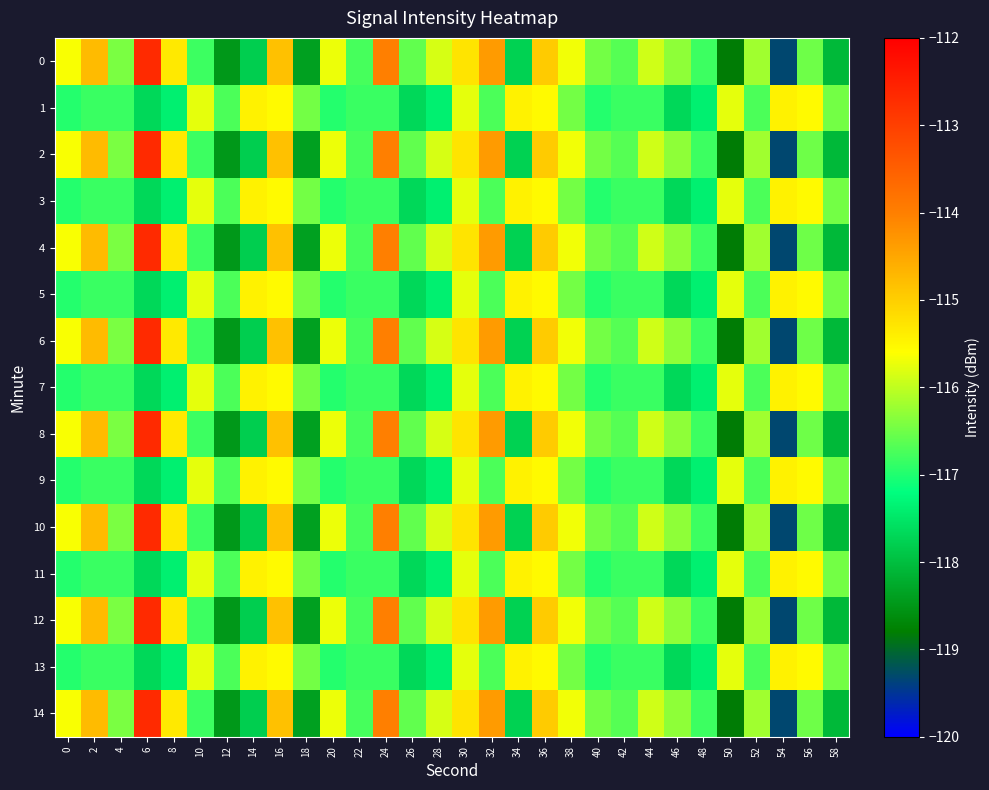

Reading right to left, list all the values displayed in this chart.

0: 58=-118.1	56=-116.5	54=-119.3	52=-116.2	50=-118.8	48=-116.8	46=-116.3	44=-115.9	42=-116.7	40=-116.5	38=-115.7	36=-115.0	34=-117.8	32=-114.4	30=-115.3	28=-115.9	26=-116.6	24=-114.0	22=-116.8	20=-115.7	18=-118.4	16=-114.8	14=-117.8	12=-118.5	10=-116.8	8=-115.3	6=-112.7	4=-116.4	2=-114.8	0=-115.6
1: 58=-116.5	56=-115.5	54=-115.5	52=-116.7	50=-115.8	48=-117.4	46=-117.7	44=-116.8	42=-116.8	40=-117.0	38=-116.5	36=-115.5	34=-115.5	32=-116.7	30=-115.8	28=-117.4	26=-117.7	24=-116.8	22=-116.8	20=-117.0	18=-116.5	16=-115.5	14=-115.5	12=-116.7	10=-115.8	8=-117.4	6=-117.7	4=-116.8	2=-116.8	0=-117.0
2: 58=-118.1	56=-116.5	54=-119.3	52=-116.2	50=-118.8	48=-116.8	46=-116.3	44=-115.9	42=-116.7	40=-116.5	38=-115.7	36=-115.0	34=-117.8	32=-114.4	30=-115.3	28=-115.9	26=-116.6	24=-114.0	22=-116.8	20=-115.7	18=-118.4	16=-114.8	14=-117.8	12=-118.5	10=-116.8	8=-115.3	6=-112.7	4=-116.4	2=-114.8	0=-115.6
3: 58=-116.5	56=-115.5	54=-115.5	52=-116.7	50=-115.8	48=-117.4	46=-117.7	44=-116.8	42=-116.8	40=-117.0	38=-116.5	36=-115.5	34=-115.5	32=-116.7	30=-115.8	28=-117.4	26=-117.7	24=-116.8	22=-116.8	20=-117.0	18=-116.5	16=-115.5	14=-115.5	12=-116.7	10=-115.8	8=-117.4	6=-117.7	4=-116.8	2=-116.8	0=-117.0
4: 58=-118.1	56=-116.5	54=-119.3	52=-116.2	50=-118.8	48=-116.8	46=-116.3	44=-115.9	42=-116.7	40=-116.5	38=-115.7	36=-115.0	34=-117.8	32=-114.4	30=-115.3	28=-115.9	26=-116.6	24=-114.0	22=-116.8	20=-115.7	18=-118.4	16=-114.8	14=-117.8	12=-118.5	10=-116.8	8=-115.3	6=-112.7	4=-116.4	2=-114.8	0=-115.6
5: 58=-116.5	56=-115.5	54=-115.5	52=-116.7	50=-115.8	48=-117.4	46=-117.7	44=-116.8	42=-116.8	40=-117.0	38=-116.5	36=-115.5	34=-115.5	32=-116.7	30=-115.8	28=-117.4	26=-117.7	24=-116.8	22=-116.8	20=-117.0	18=-116.5	16=-115.5	14=-115.5	12=-116.7	10=-115.8	8=-117.4	6=-117.7	4=-116.8	2=-116.8	0=-117.0
6: 58=-118.1	56=-116.5	54=-119.3	52=-116.2	50=-118.8	48=-116.8	46=-116.3	44=-115.9	42=-116.7	40=-116.5	38=-115.7	36=-115.0	34=-117.8	32=-114.4	30=-115.3	28=-115.9	26=-116.6	24=-114.0	22=-116.8	20=-115.7	18=-118.4	16=-114.8	14=-117.8	12=-118.5	10=-116.8	8=-115.3	6=-112.7	4=-116.4	2=-114.8	0=-115.6
7: 58=-116.5	56=-115.5	54=-115.5	52=-116.7	50=-115.8	48=-117.4	46=-117.7	44=-116.8	42=-116.8	40=-117.0	38=-116.5	36=-115.5	34=-115.5	32=-116.7	30=-115.8	28=-117.4	26=-117.7	24=-116.8	22=-116.8	20=-117.0	18=-116.5	16=-115.5	14=-115.5	12=-116.7	10=-115.8	8=-117.4	6=-117.7	4=-116.8	2=-116.8	0=-117.0
8: 58=-118.1	56=-116.5	54=-119.3	52=-116.2	50=-118.8	48=-116.8	46=-116.3	44=-115.9	42=-116.7	40=-116.5	38=-115.7	36=-115.0	34=-117.8	32=-114.4	30=-115.3	28=-115.9	26=-116.6	24=-114.0	22=-116.8	20=-115.7	18=-118.4	16=-114.8	14=-117.8	12=-118.5	10=-116.8	8=-115.3	6=-112.7	4=-116.4	2=-114.8	0=-115.6
9: 58=-116.5	56=-115.5	54=-115.5	52=-116.7	50=-115.8	48=-117.4	46=-117.7	44=-116.8	42=-116.8	40=-117.0	38=-116.5	36=-115.5	34=-115.5	32=-116.7	30=-115.8	28=-117.4	26=-117.7	24=-116.8	22=-116.8	20=-117.0	18=-116.5	16=-115.5	14=-115.5	12=-116.7	10=-115.8	8=-117.4	6=-117.7	4=-116.8	2=-116.8	0=-117.0
10: 58=-118.1	56=-116.5	54=-119.3	52=-116.2	50=-118.8	48=-116.8	46=-116.3	44=-115.9	42=-116.7	40=-116.5	38=-115.7	36=-115.0	34=-117.8	32=-114.4	30=-115.3	28=-115.9	26=-116.6	24=-114.0	22=-116.8	20=-115.7	18=-118.4	16=-114.8	14=-117.8	12=-118.5	10=-116.8	8=-115.3	6=-112.7	4=-116.4	2=-114.8	0=-115.6
11: 58=-116.5	56=-115.5	54=-115.5	52=-116.7	50=-115.8	48=-117.4	46=-117.7	44=-116.8	42=-116.8	40=-117.0	38=-116.5	36=-115.5	34=-115.5	32=-116.7	30=-115.8	28=-117.4	26=-117.7	24=-116.8	22=-116.8	20=-117.0	18=-116.5	16=-115.5	14=-115.5	12=-116.7	10=-115.8	8=-117.4	6=-117.7	4=-116.8	2=-116.8	0=-117.0
12: 58=-118.1	56=-116.5	54=-119.3	52=-116.2	50=-118.8	48=-116.8	46=-116.3	44=-115.9	42=-116.7	40=-116.5	38=-115.7	36=-115.0	34=-117.8	32=-114.4	30=-115.3	28=-115.9	26=-116.6	24=-114.0	22=-116.8	20=-115.7	18=-118.4	16=-114.8	14=-117.8	12=-118.5	10=-116.8	8=-115.3	6=-112.7	4=-116.4	2=-114.8	0=-115.6
13: 58=-116.5	56=-115.5	54=-115.5	52=-116.7	50=-115.8	48=-117.4	46=-117.7	44=-116.8	42=-116.8	40=-117.0	38=-116.5	36=-115.5	34=-115.5	32=-116.7	30=-115.8	28=-117.4	26=-117.7	24=-116.8	22=-116.8	20=-117.0	18=-116.5	16=-115.5	14=-115.5	12=-116.7	10=-115.8	8=-117.4	6=-117.7	4=-116.8	2=-116.8	0=-117.0
14: 58=-118.1	56=-116.5	54=-119.3	52=-116.2	50=-118.8	48=-116.8	46=-116.3	44=-115.9	42=-116.7	40=-116.5	38=-115.7	36=-115.0	34=-117.8	32=-114.4	30=-115.3	28=-115.9	26=-116.6	24=-114.0	22=-116.8	20=-115.7	18=-118.4	16=-114.8	14=-117.8	12=-118.5	10=-116.8	8=-115.3	6=-112.7	4=-116.4	2=-114.8	0=-115.6